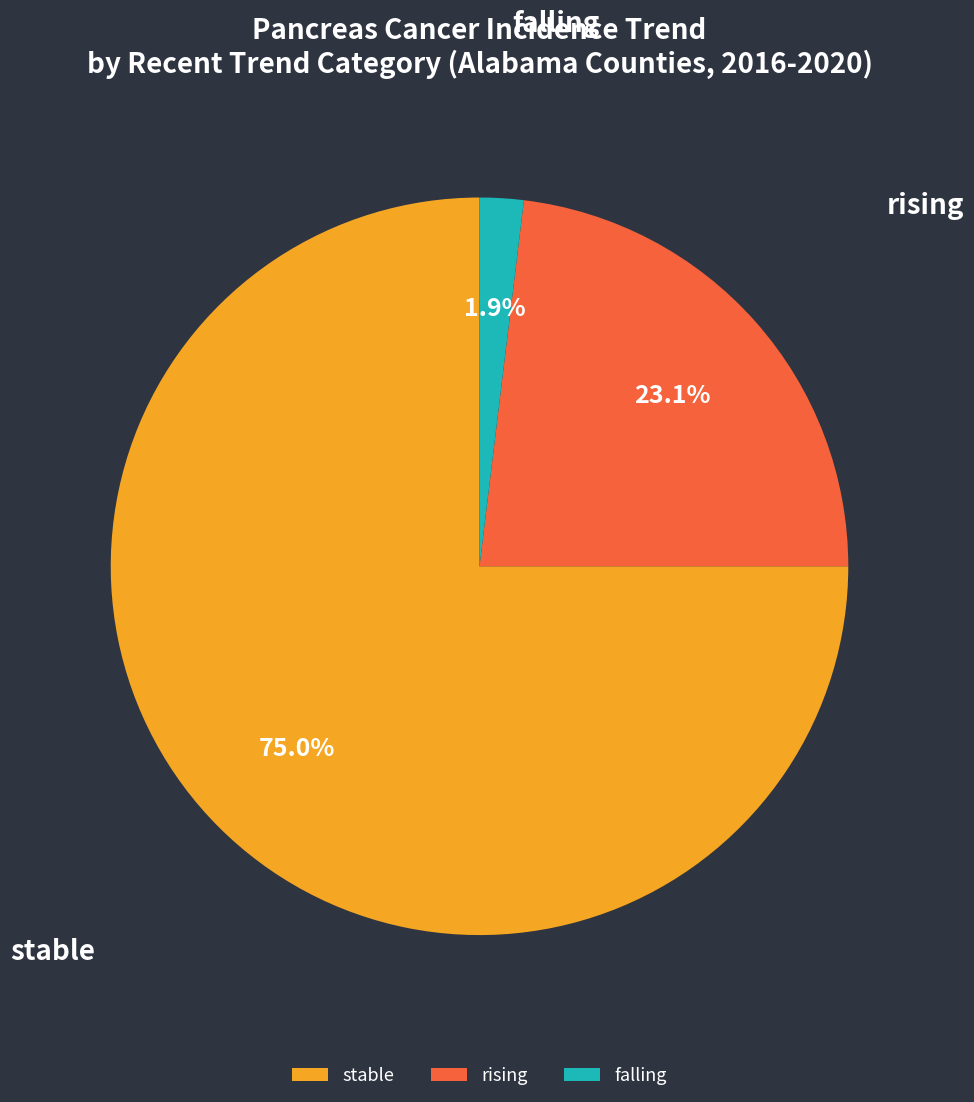

Combined, do stable and rising account for over 50%?

Yes